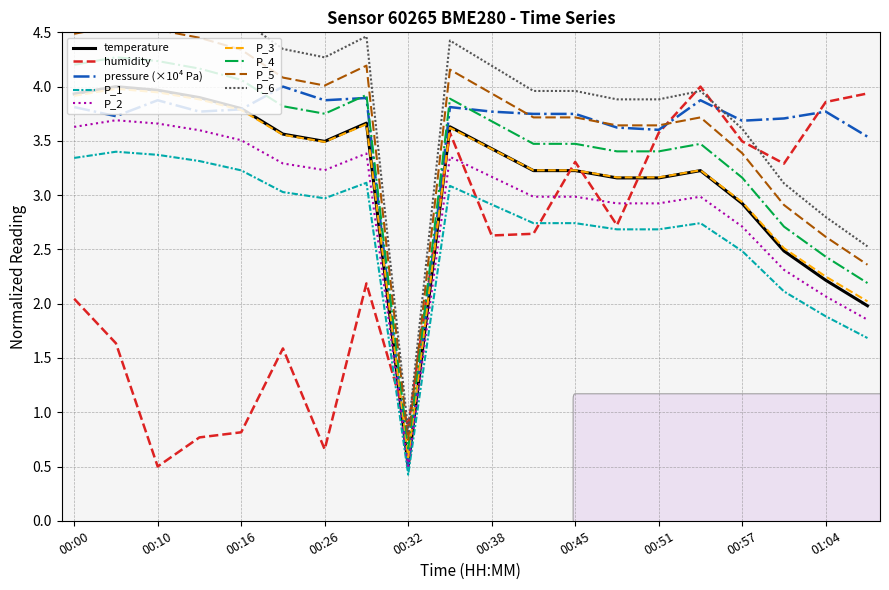

What value does the pressure_norm series have at 00:10?

3.9